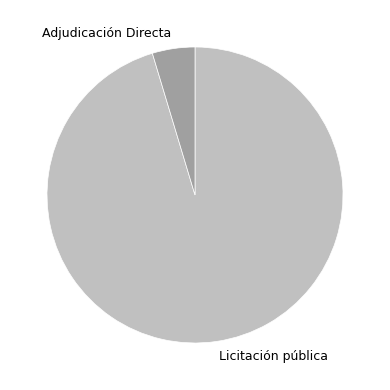

What is the smallest slice in the pie chart?

Adjudicación Directa